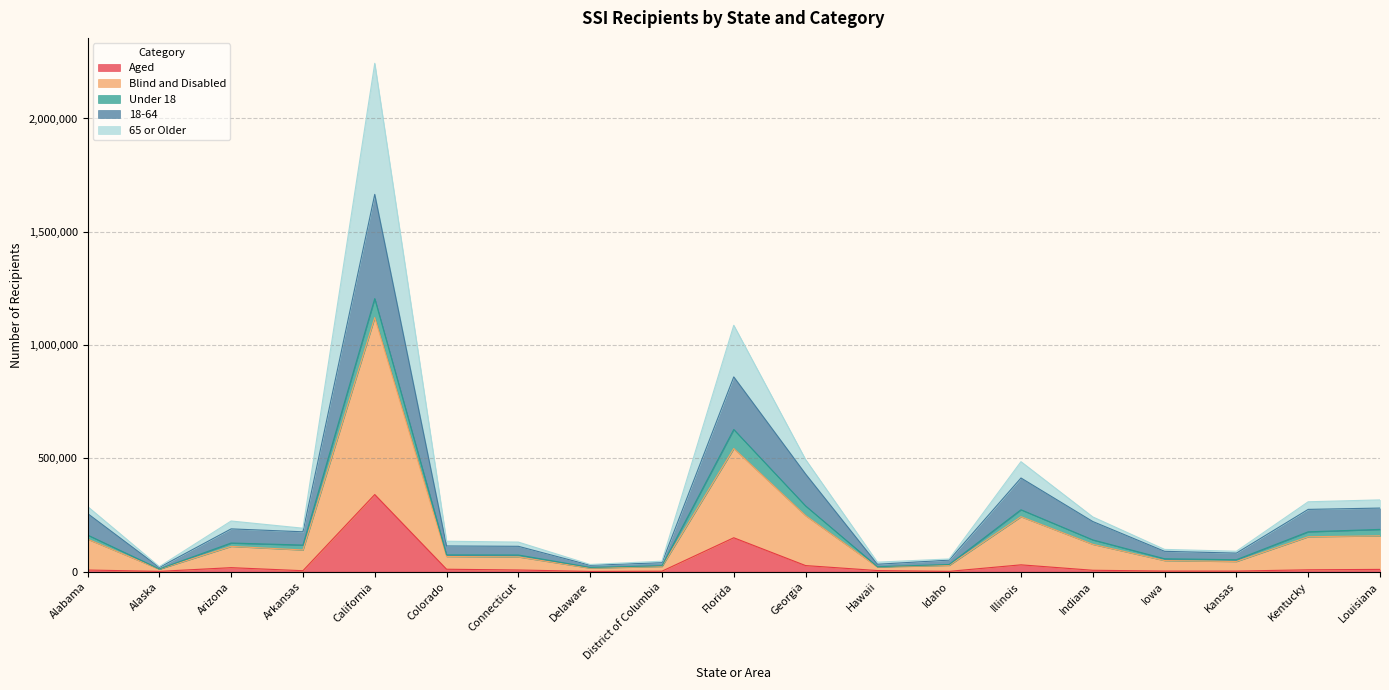

Which series has the largest total across all categories?

Blind and Disabled